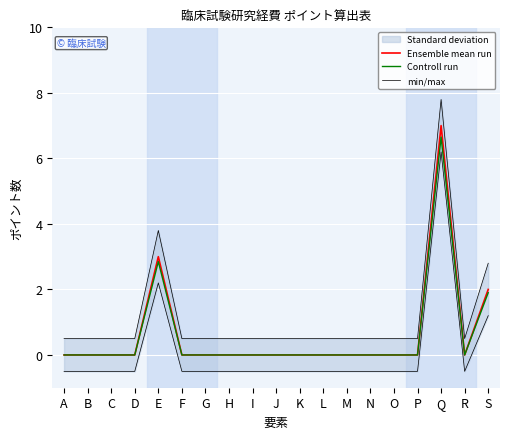

Which series has the widest spread of values?

min/max